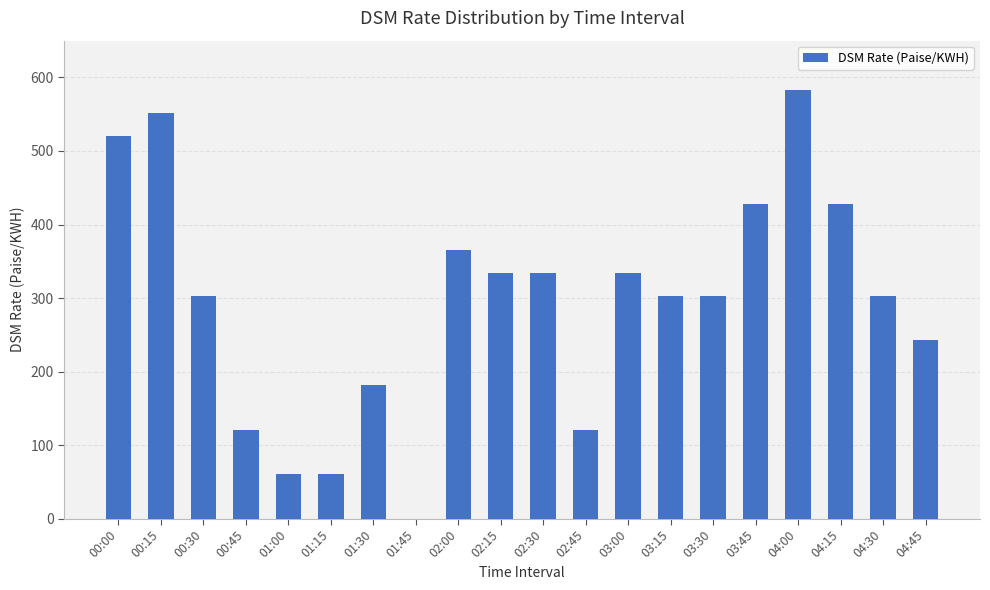

How many series are shown in this chart?

1